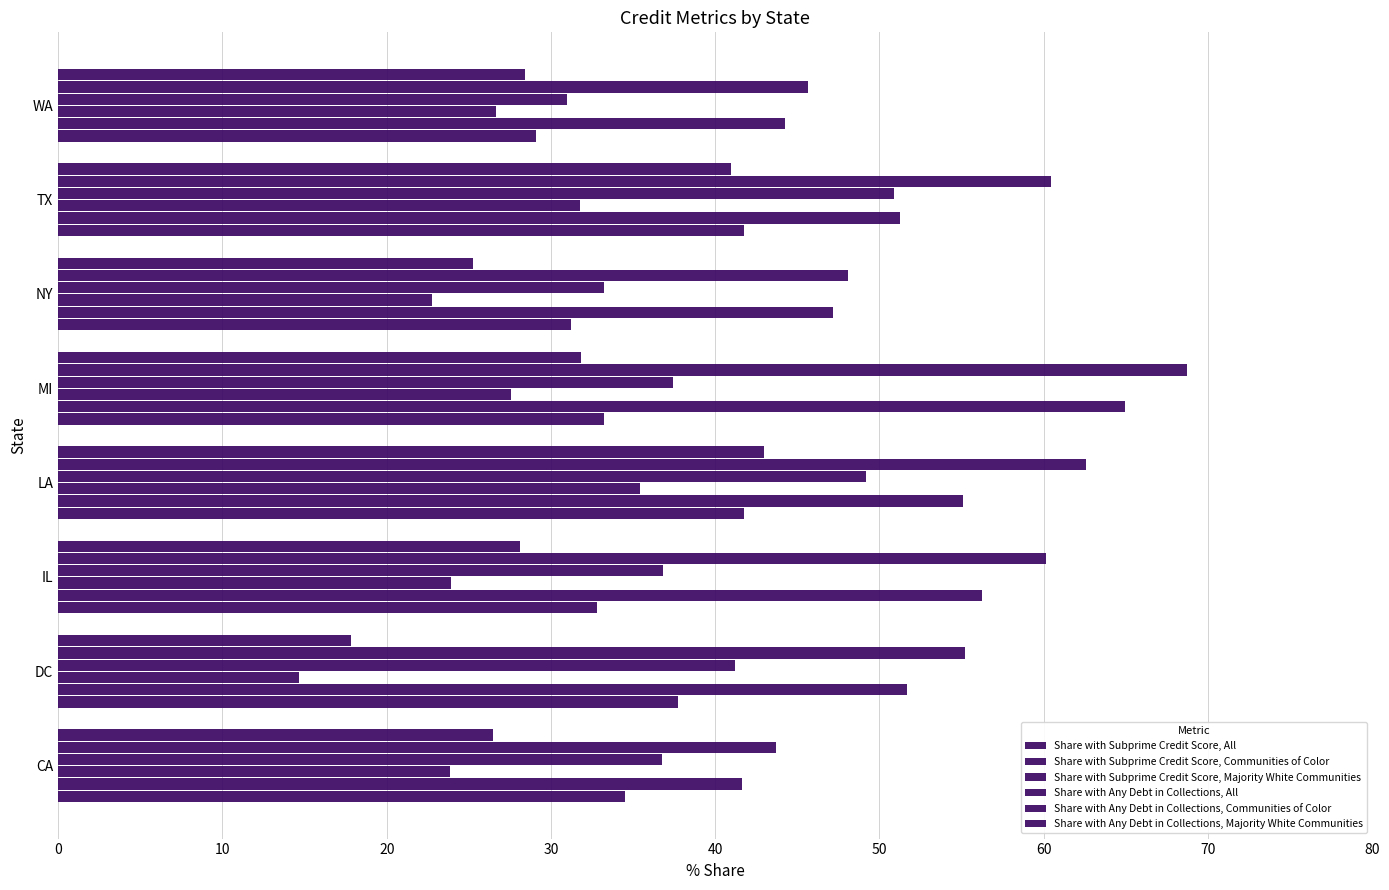

How many distinct data groups are displayed?

6